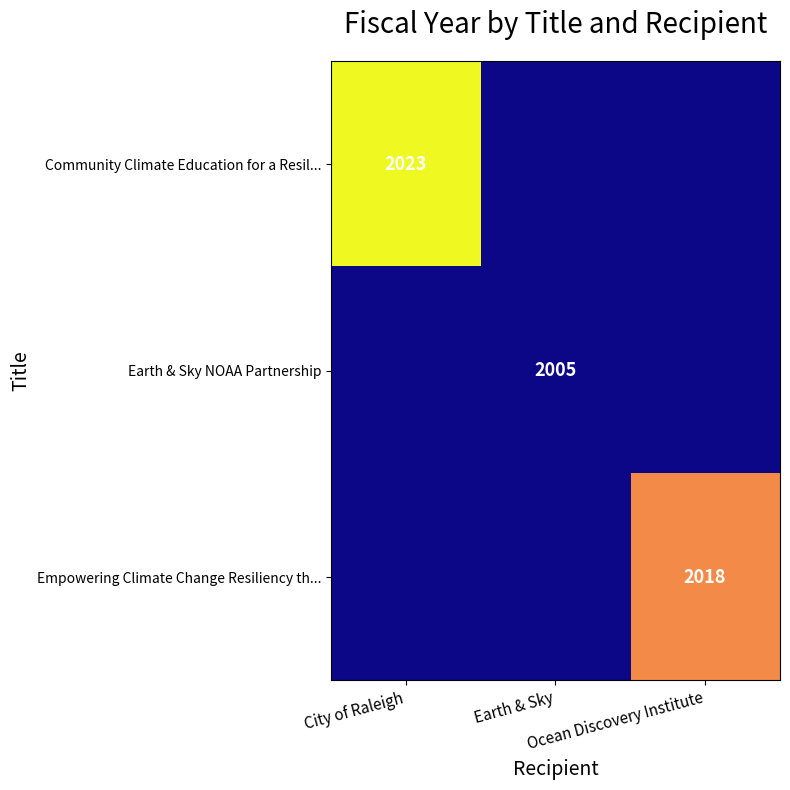

What is the difference between the highest and lowest values at Ocean Discovery Institute?

13